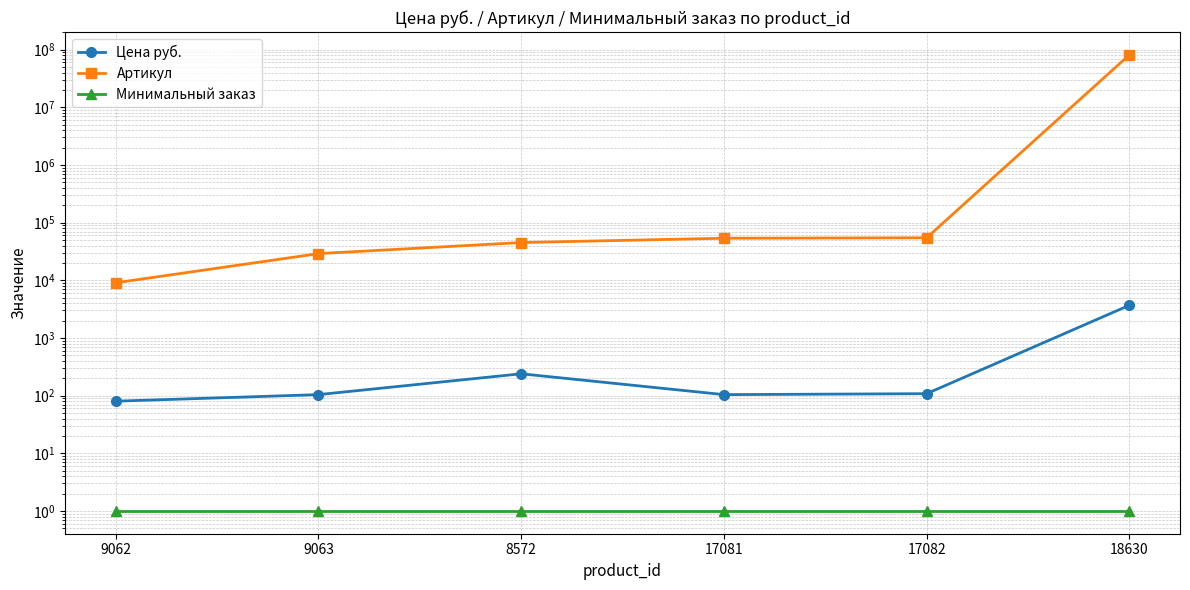

Which series changed the most between 9062 and 9063?

Артикул